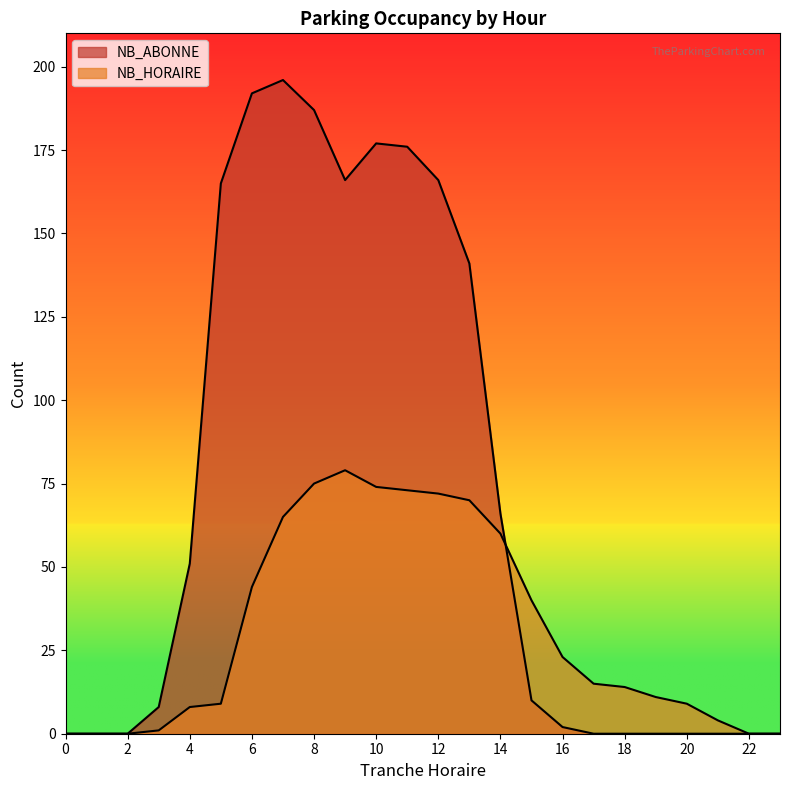

How many intersections are there between NB_ABONNE and NB_HORAIRE?

1